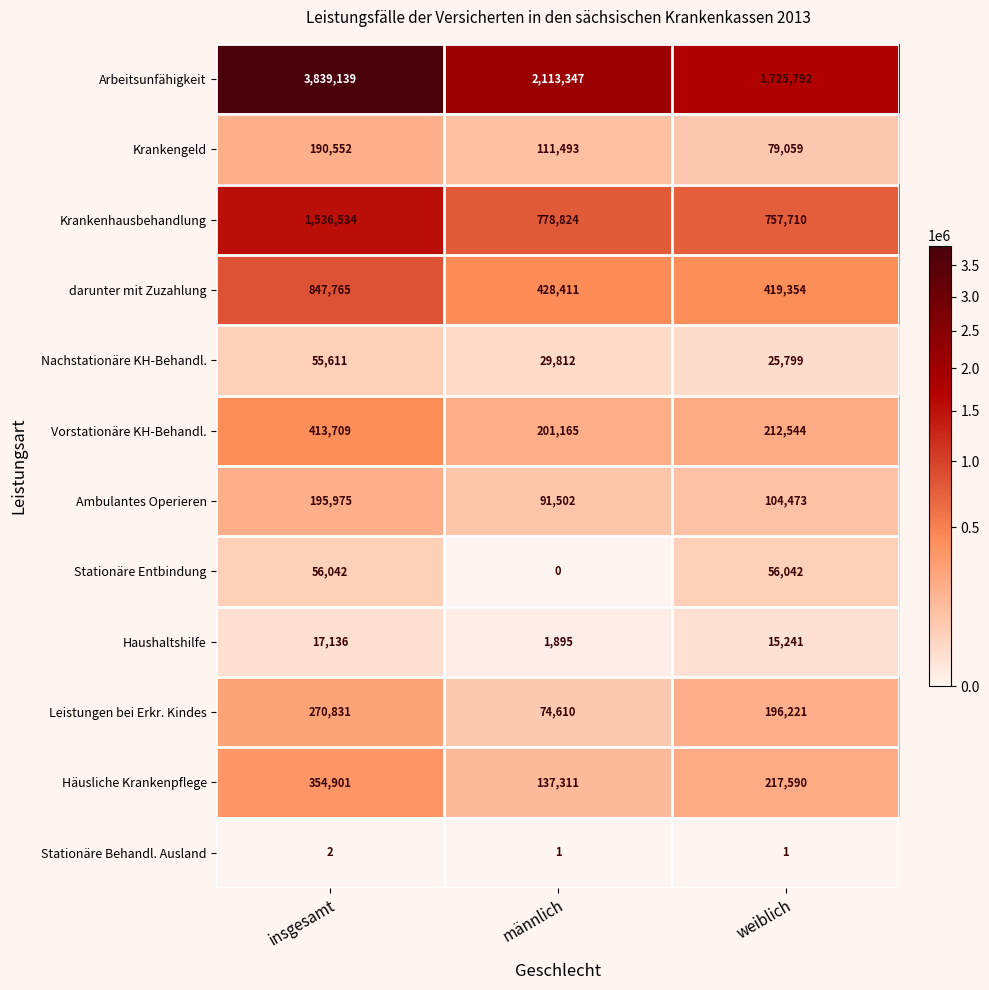

List the series in order of their peak value, lowest first.

Stationäre Behandl. Ausland, Haushaltshilfe, Nachstationäre KH-Behandl., Stationäre Entbindung, Krankengeld, Ambulantes Operieren, Leistungen bei Erkr. Kindes, Häusliche Krankenpflege, Vorstationäre KH-Behandl., darunter mit Zuzahlung, Krankenhausbehandlung, Arbeitsunfähigkeit